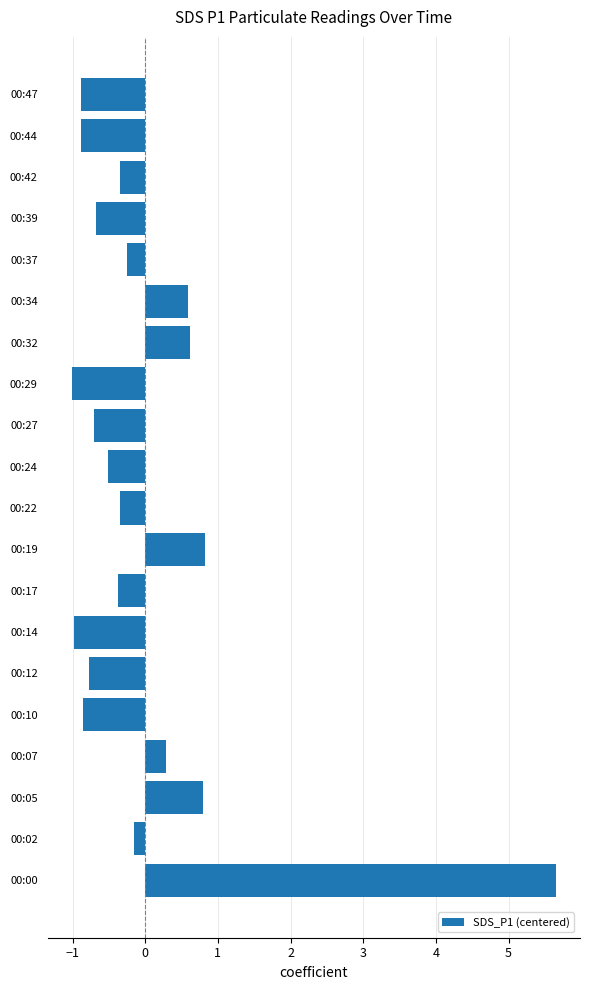

What is the approximate value at 00:32?

0.6